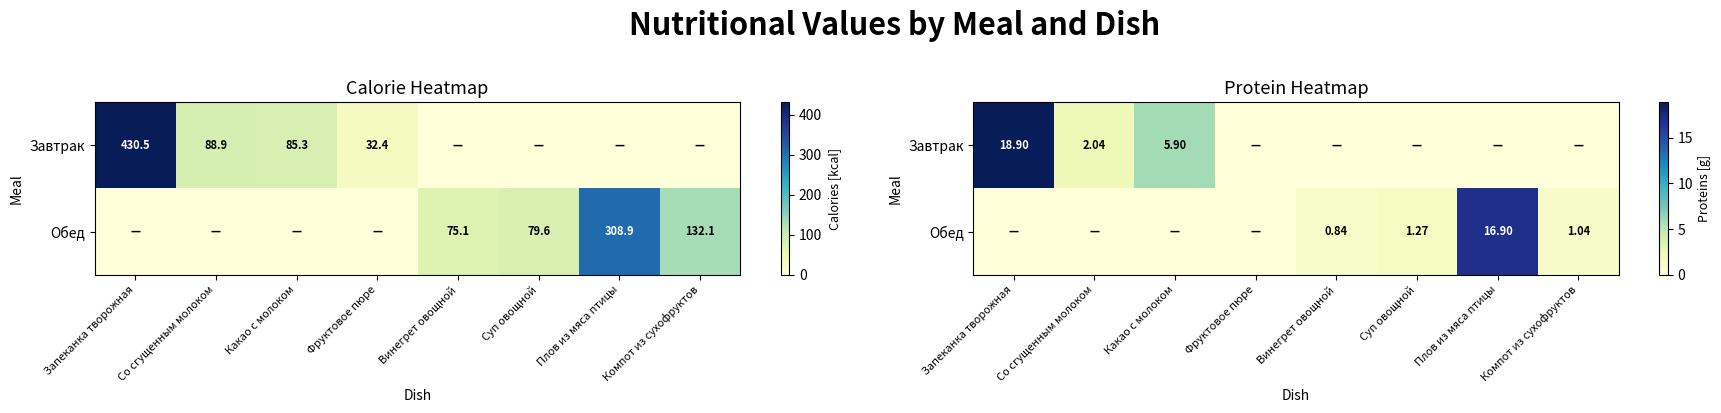

List the series in order of their peak value, highest first.

Завтрак, Обед